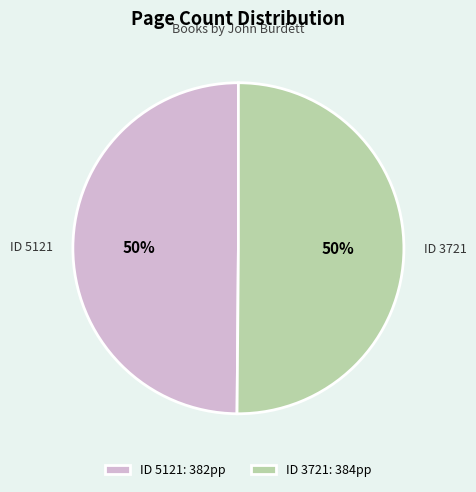

True or false: ID 5121: 382pp accounts for 42% of the total.

False